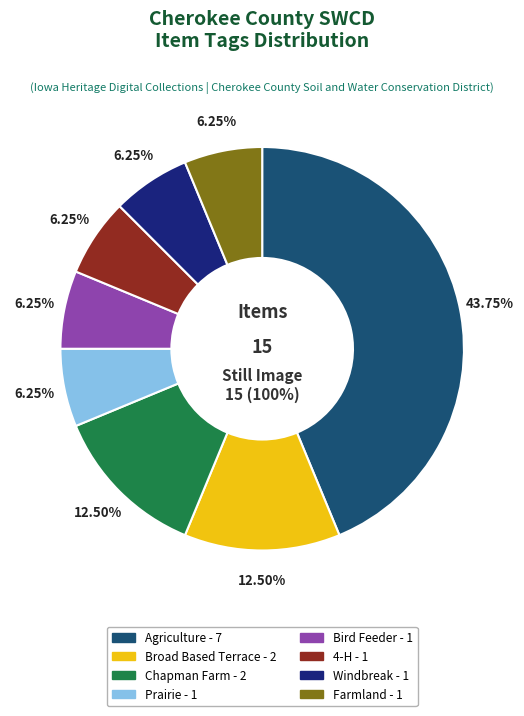

Is there any slice that represents more than half of the pie?

No